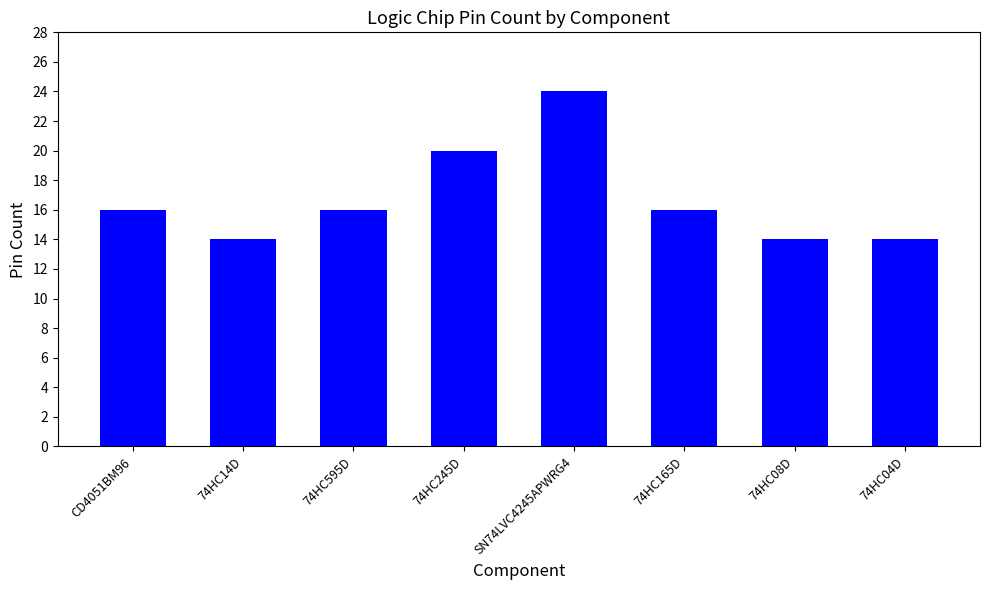

What is the smallest value displayed?

14